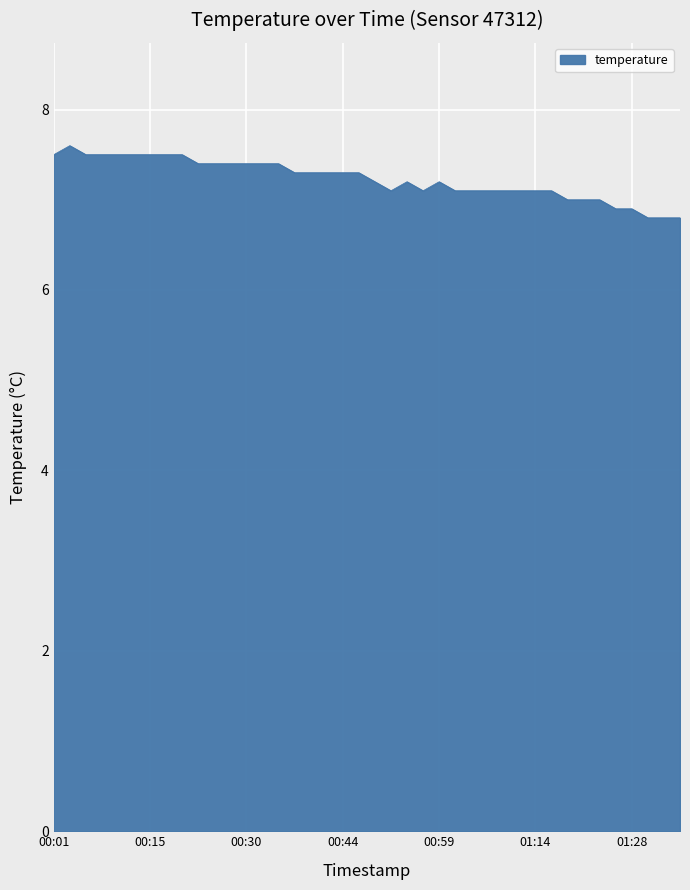

What is the maximum value shown in the chart?

7.6